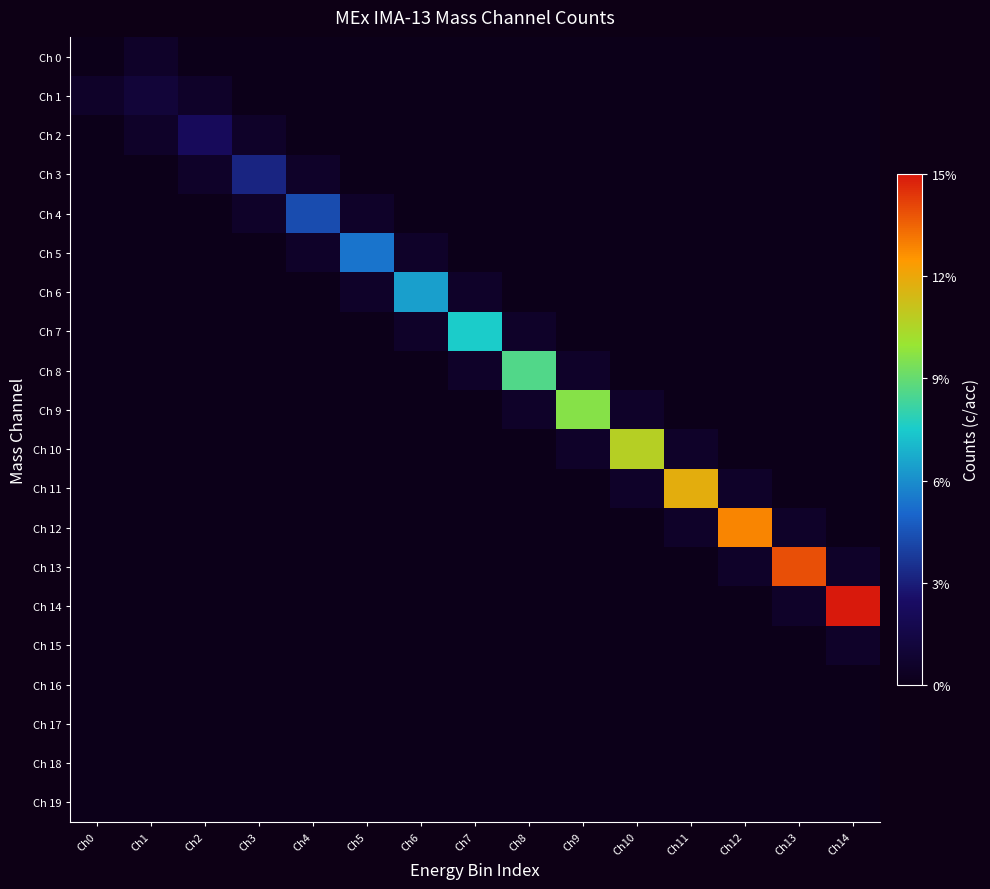

Rank the series at Ch2 from highest to lowest value.

Ch 2, Ch 1, Ch 3, Ch 0, Ch 4, Ch 5, Ch 6, Ch 7, Ch 8, Ch 9, Ch 10, Ch 11, Ch 12, Ch 13, Ch 14, Ch 15, Ch 16, Ch 17, Ch 18, Ch 19